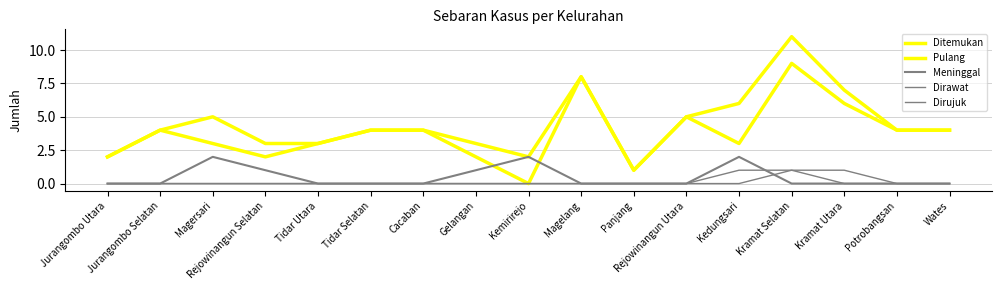

Does the chart display data point markers on the line(s)?

No